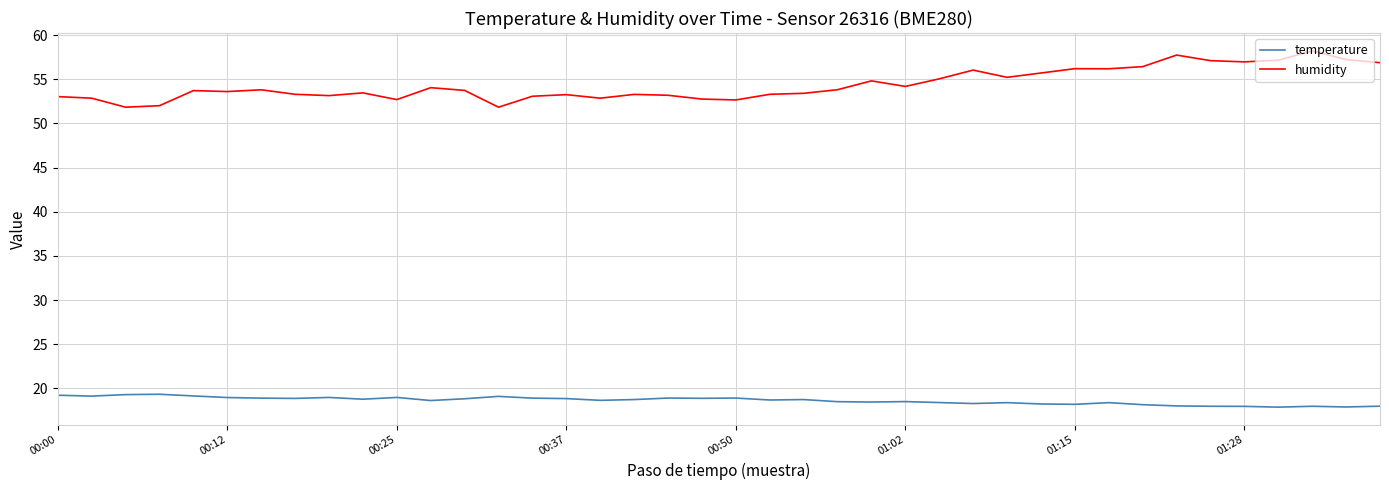

List the series in order of their overall mean, lowest first.

temperature, humidity